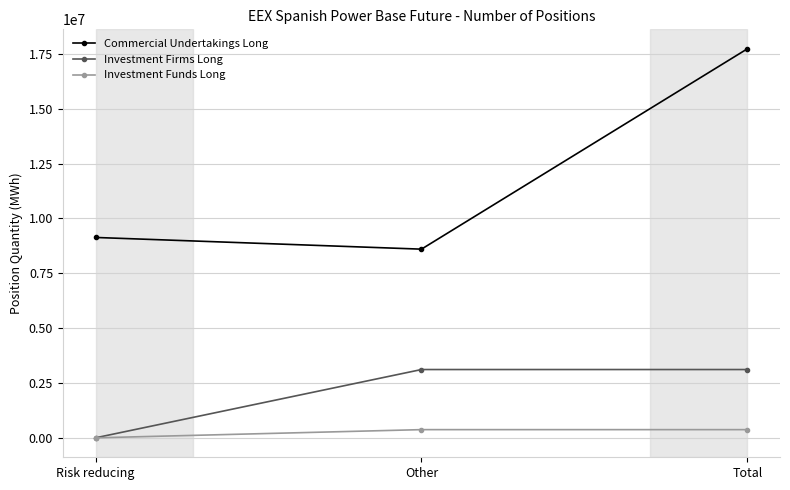

Reading left to right, what are all the values shown in this chart?

Commercial Undertakings Long: Risk reducing=9132277	Other=8598995	Total=17731272
Investment Firms Long: Risk reducing=0	Other=3112509	Total=3112509
Investment Funds Long: Risk reducing=0	Other=373416	Total=373416